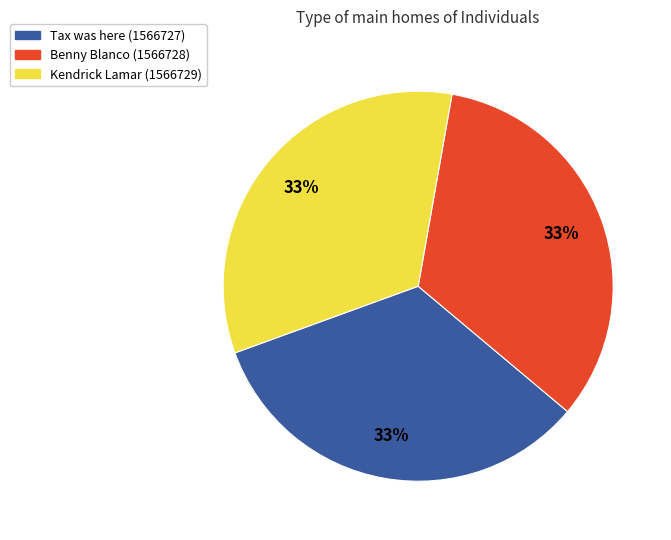

Is there any slice that represents more than half of the pie?

No